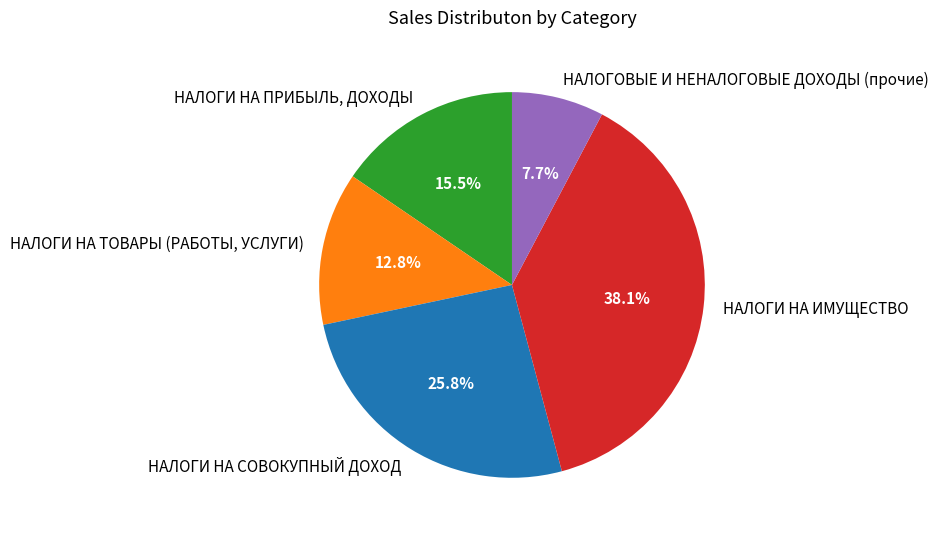

How many slices are in this pie chart?

5